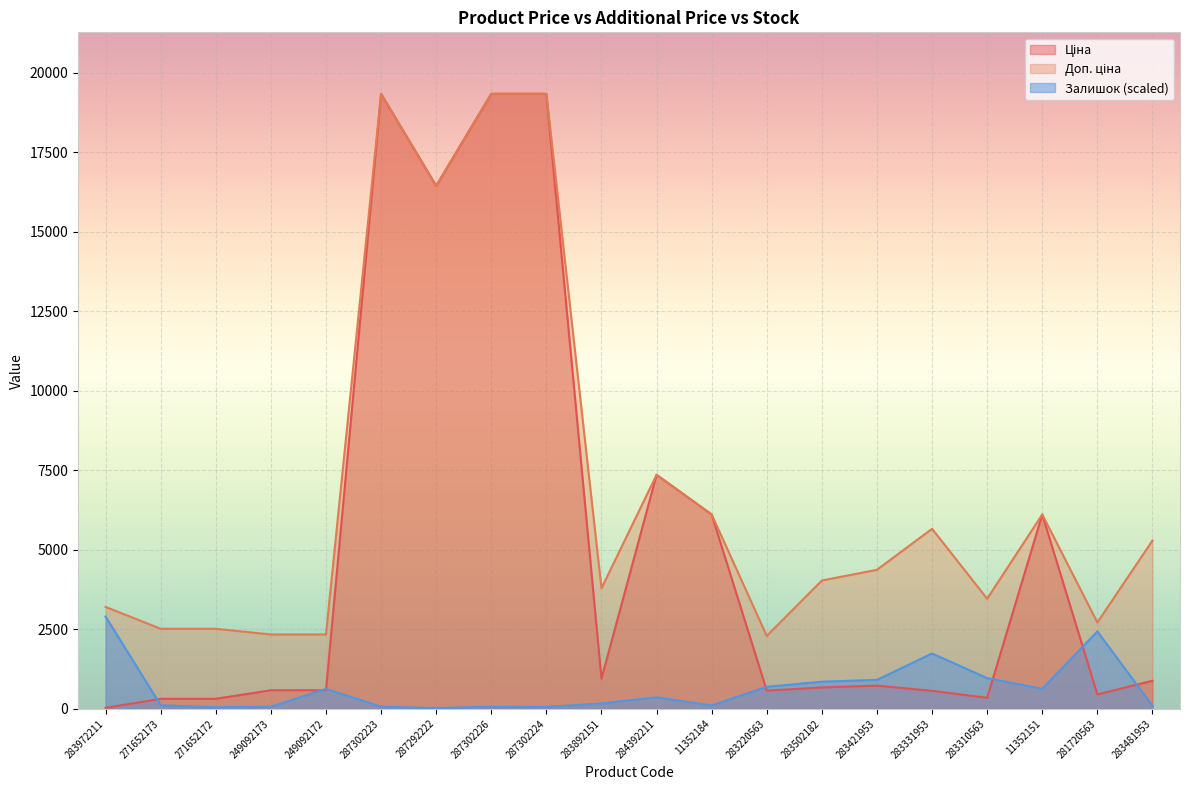

How many lines are shown in the chart?

3